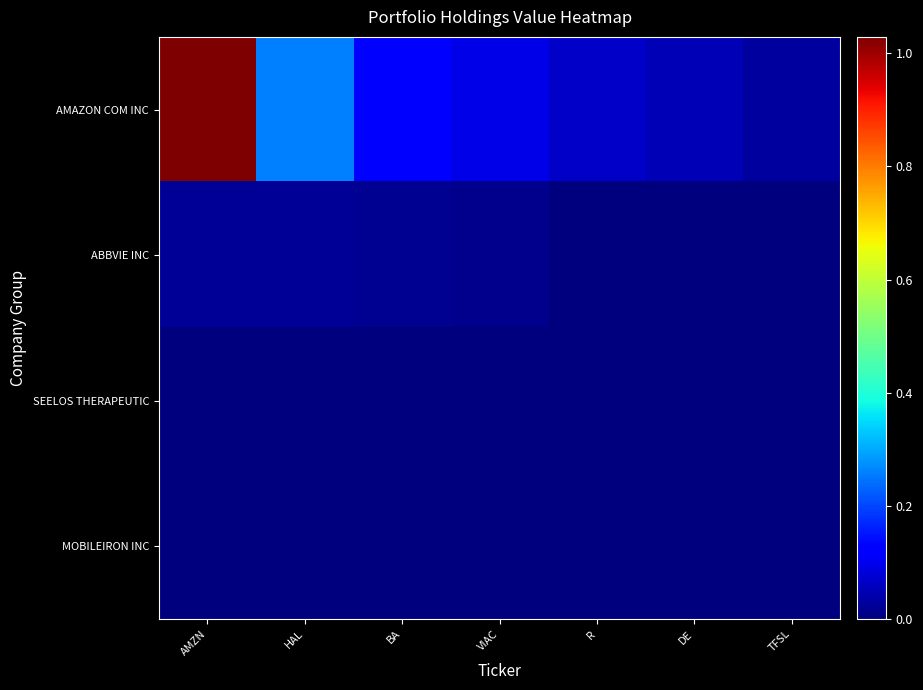

Between HAL and R, which series saw the biggest shift?

AMAZON COM INC